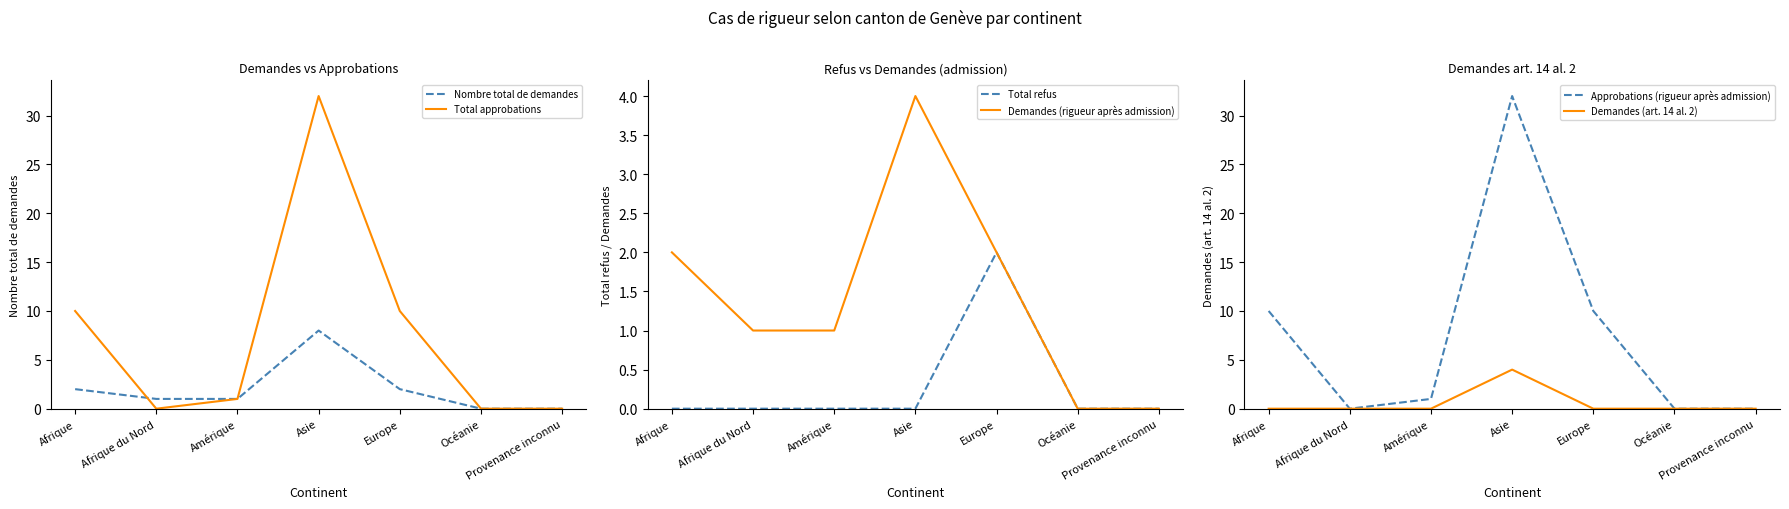

Does the chart display data point markers on the line(s)?

No